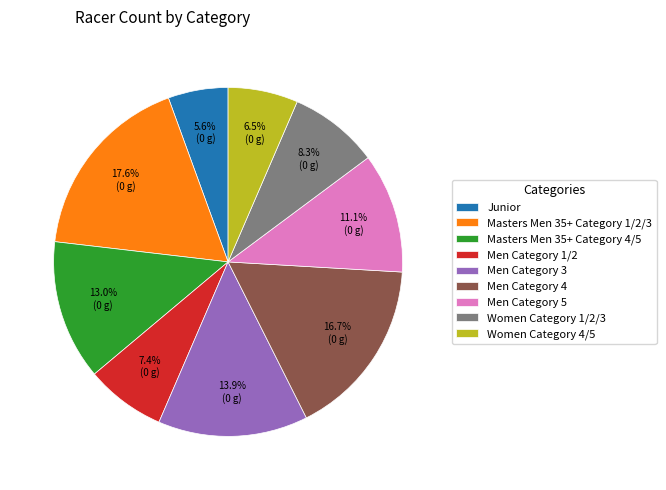

Count the number of slices in the pie.

9